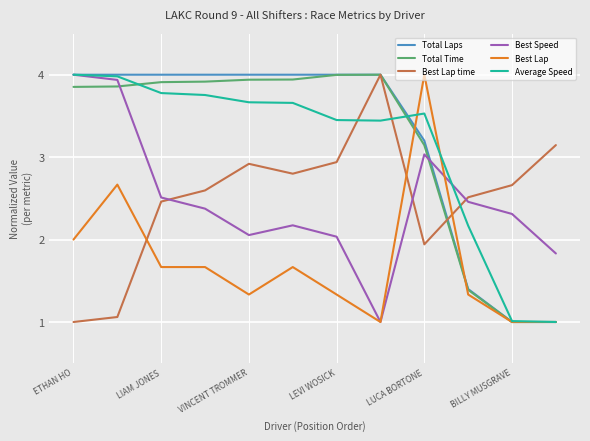

How many intersections are there between Total Time and Best Speed?

2